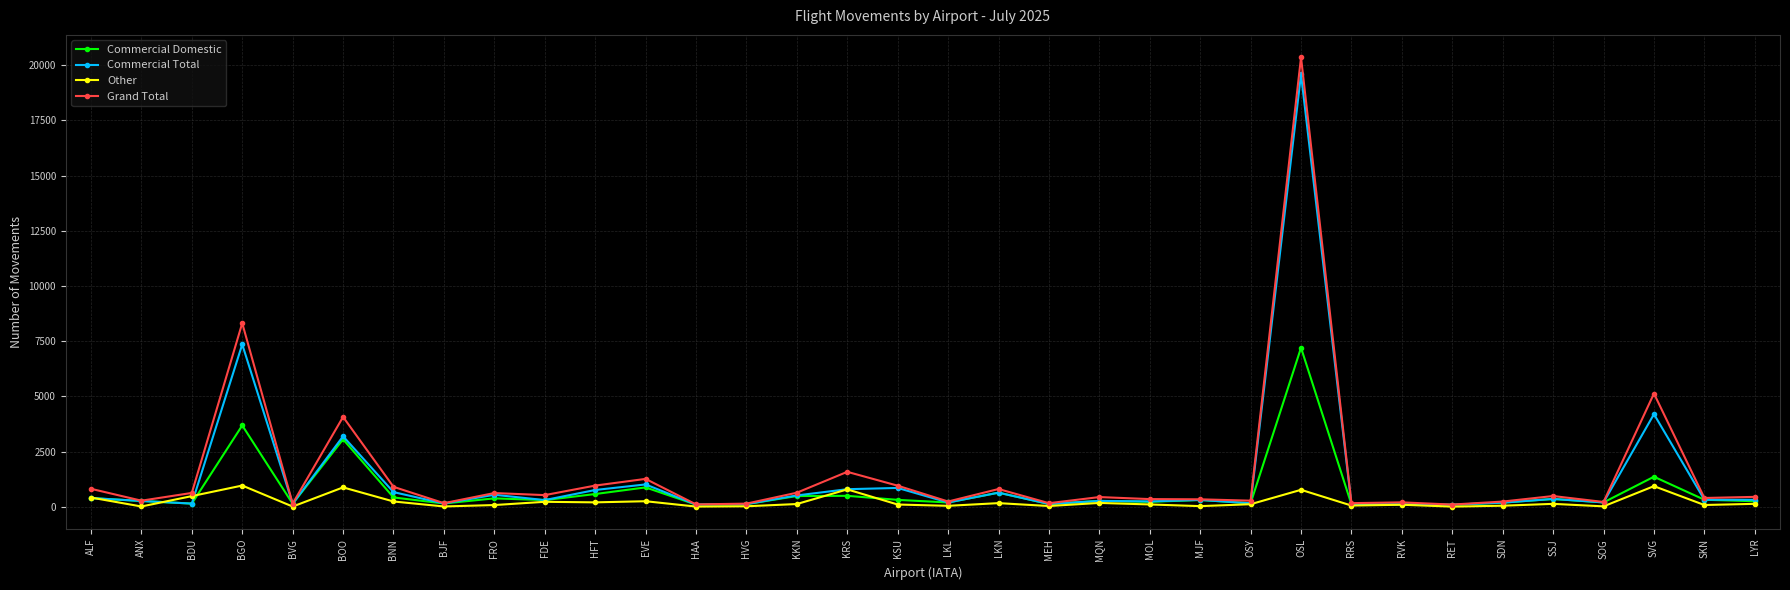

In Other, how many points are lower than both neighbors (excluding endpoints)?

12